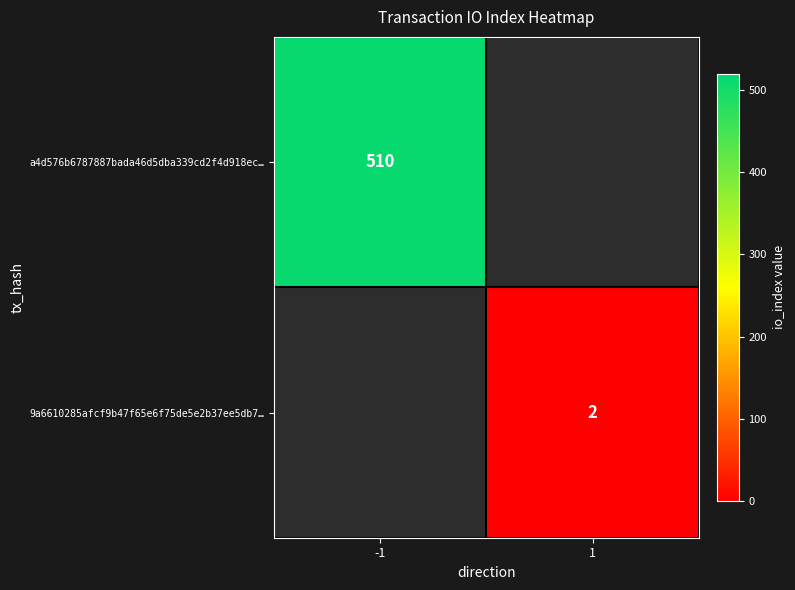

How many data points does each series have?

2